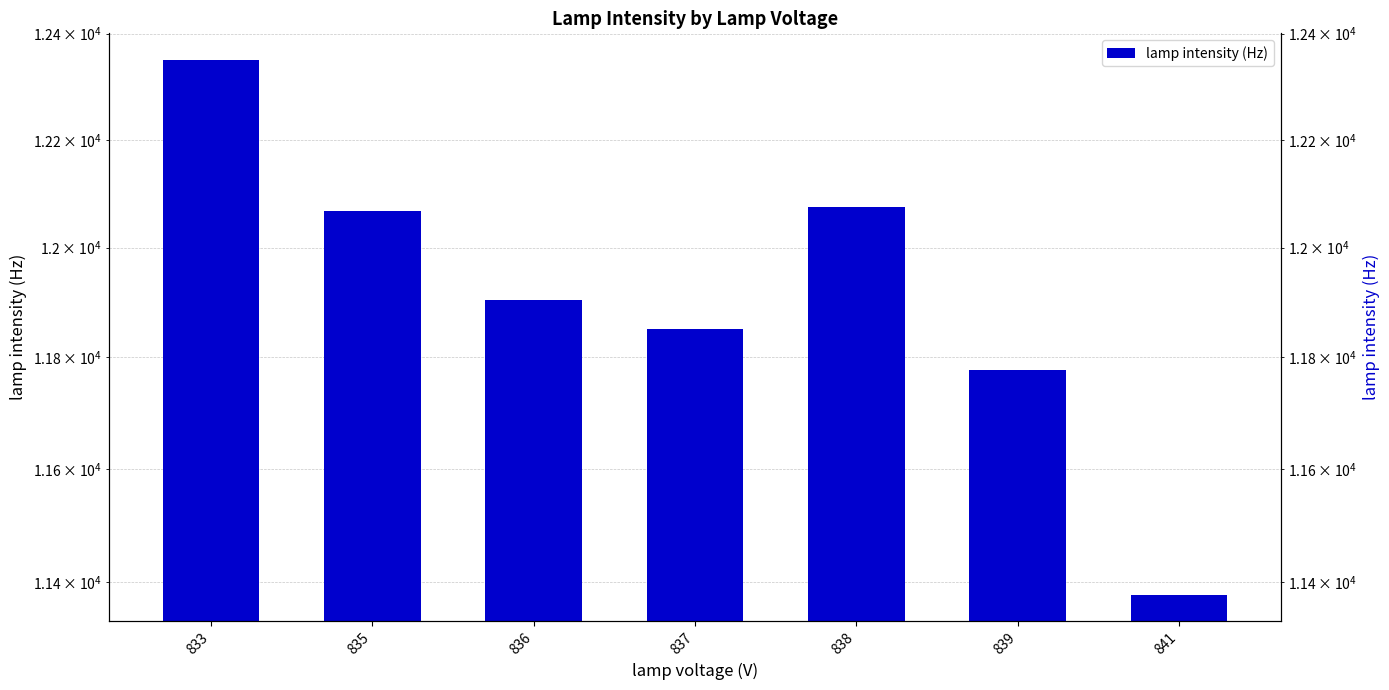

Approximately how many times larger is the value at 833 compared to 838?

1.0